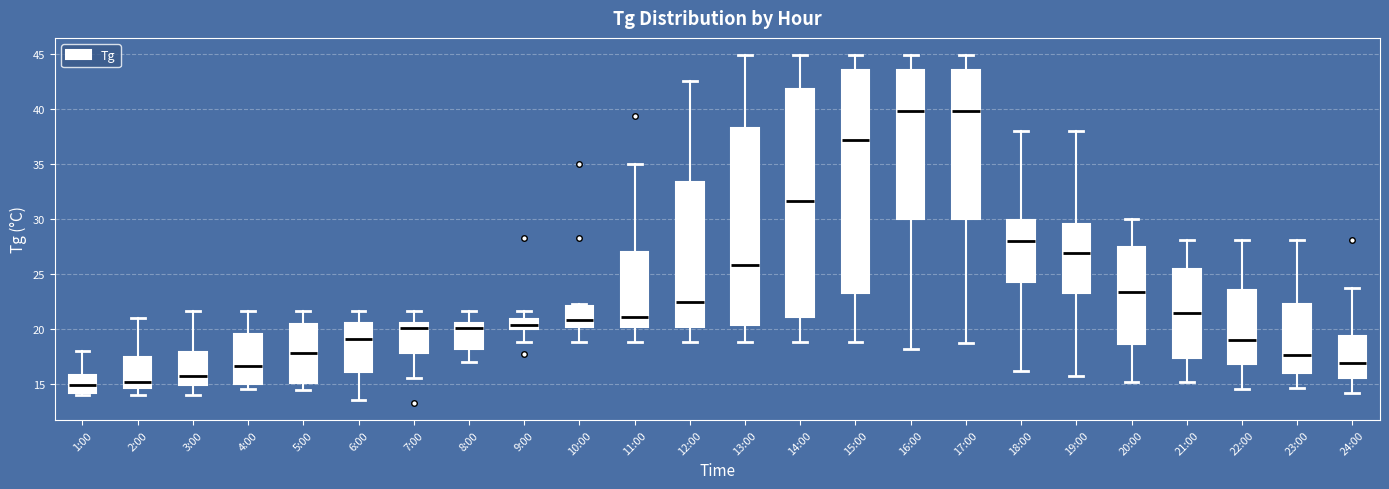

Reading left to right, read every box against the y-axis: the position of its median line, the range the box covers, and the ends of its whiskers. The values are not printed on the chart, so give them approximately, as read against the axis.

1:00: median 15.0, box 14.0 to 16.0, whiskers 14.0 (just below the box's lower edge) to 18.0
2:00: median 15.0, box 14.5 to 17.5, whiskers 14.0 to 21.0
3:00: median 16.0, box 15.0 to 18.0, whiskers 14.0 to 21.5
4:00: median 16.5, box 15.0 to 19.5, whiskers 14.5 to 21.5
5:00: median 18.0, box 15.0 to 20.5, whiskers 14.5 to 21.5
6:00: median 19.0, box 16.0 to 20.5, whiskers 13.5 to 21.5
7:00: median 20.0, box 18.0 to 20.5, whiskers 15.5 to 21.5
8:00: median 20.0, box 18.0 to 20.5, whiskers 17.0 to 21.5
9:00: median 20.5, box 20.0 to 21.0, whiskers 19.0 to 21.5
10:00: median 21.0, box 20.0 to 22.0, whiskers 19.0 to 22.5
11:00: median 21.0, box 20.0 to 27.0, whiskers 19.0 to 35.0
12:00: median 22.5, box 20.0 to 33.5, whiskers 19.0 to 42.5
13:00: median 26.0, box 20.5 to 38.5, whiskers 19.0 to 45.0
14:00: median 31.5, box 21.0 to 42.0, whiskers 19.0 to 45.0
15:00: median 37.0, box 23.5 to 43.5, whiskers 19.0 to 45.0
16:00: median 40.0, box 30.0 to 43.5, whiskers 18.0 to 45.0
17:00: median 40.0, box 30.0 to 43.5, whiskers 18.5 to 45.0
18:00: median 28.0, box 24.5 to 30.0, whiskers 16.0 to 38.0
19:00: median 27.0, box 23.5 to 29.5, whiskers 15.5 to 38.0
20:00: median 23.5, box 18.5 to 27.5, whiskers 15.0 to 30.0
21:00: median 21.5, box 17.5 to 25.5, whiskers 15.0 to 28.0
22:00: median 19.0, box 17.0 to 23.5, whiskers 14.5 to 28.0
23:00: median 17.5, box 16.0 to 22.5, whiskers 14.5 to 28.0
24:00: median 17.0, box 15.5 to 19.5, whiskers 14.0 to 23.5